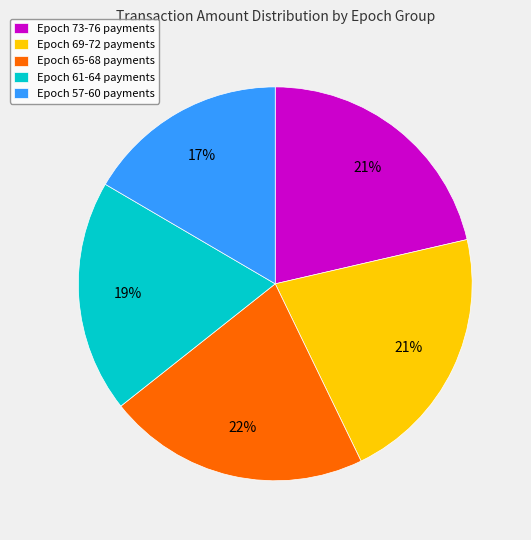

Does any single category account for the majority?

No